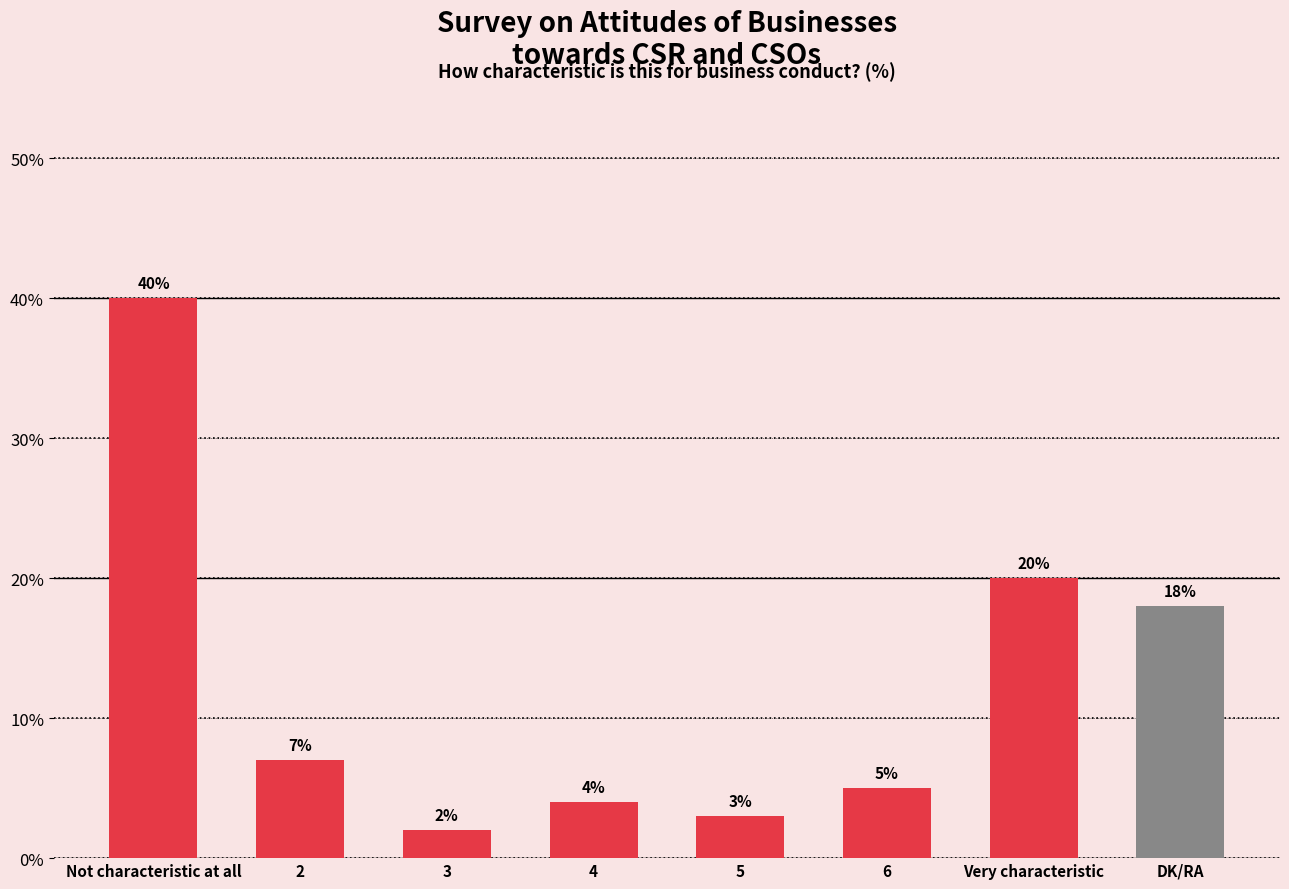

What is the difference between the second highest and minimum values?

18